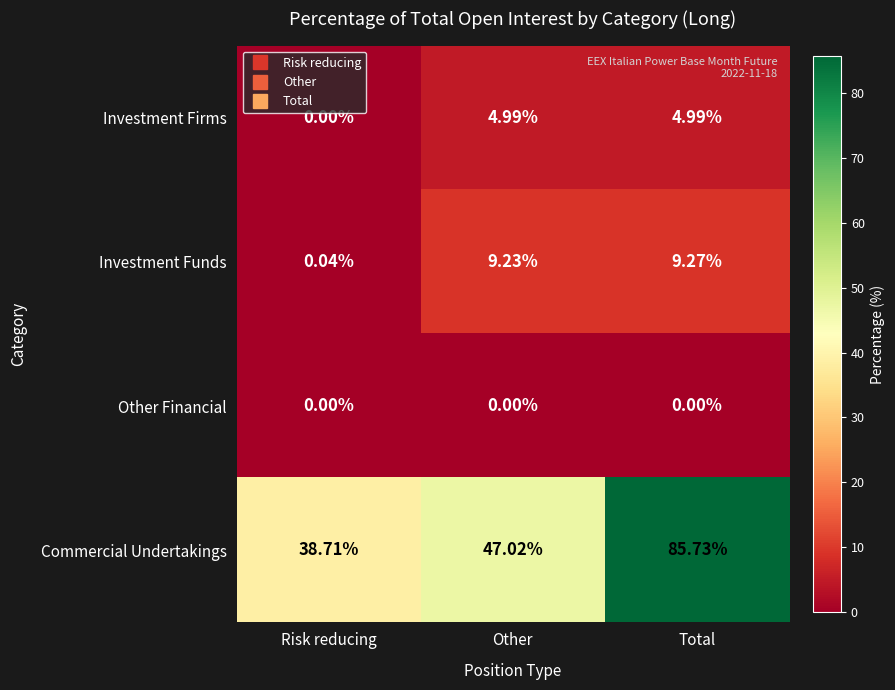

Which series has the widest spread of values?

Commercial Undertakings